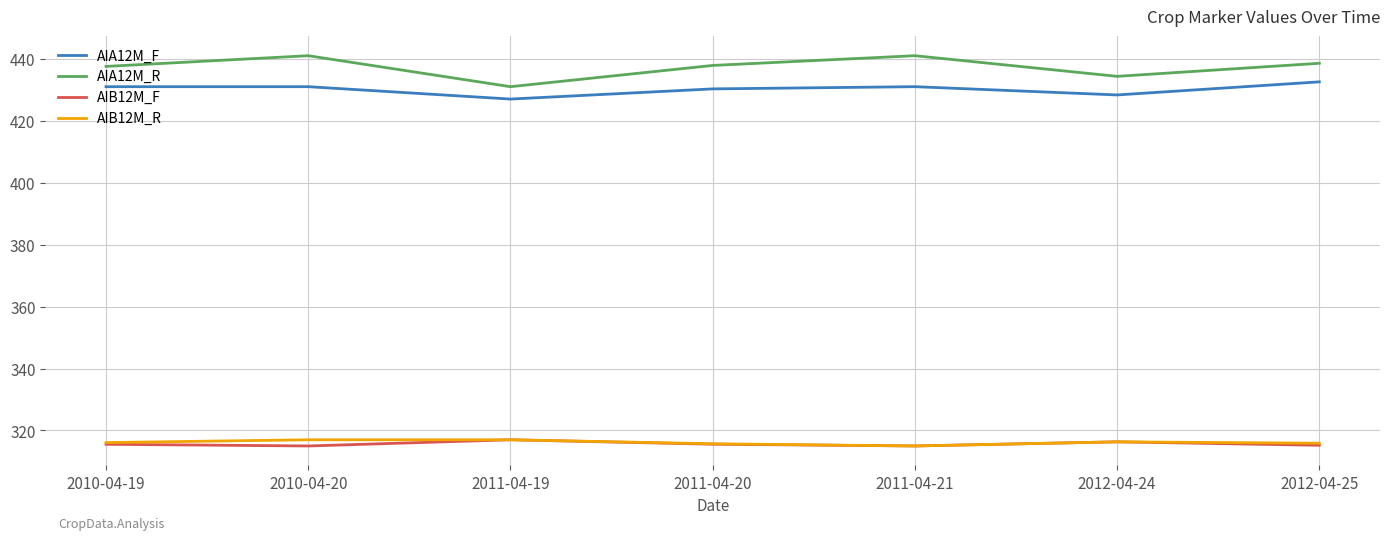

What is the lowest value of the AIA12M_F series?

427.0